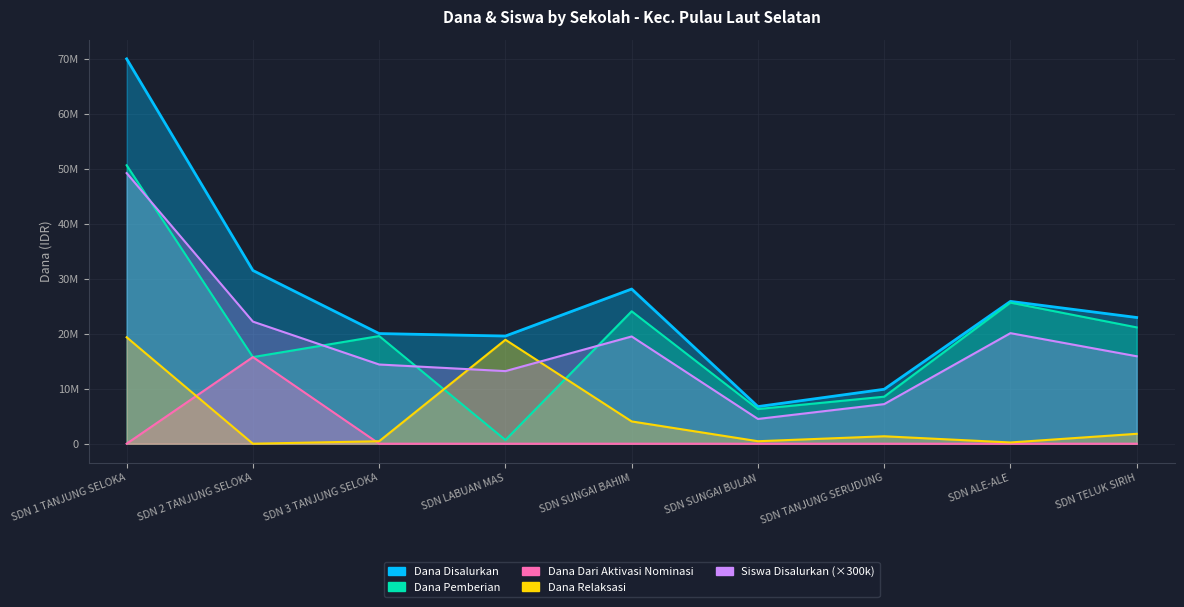

What are all the series names shown in the legend?

Dana Disalurkan, Dana Pemberian, Dana Dari Aktivasi Nominasi, Dana Relaksasi, Siswa Disalurkan